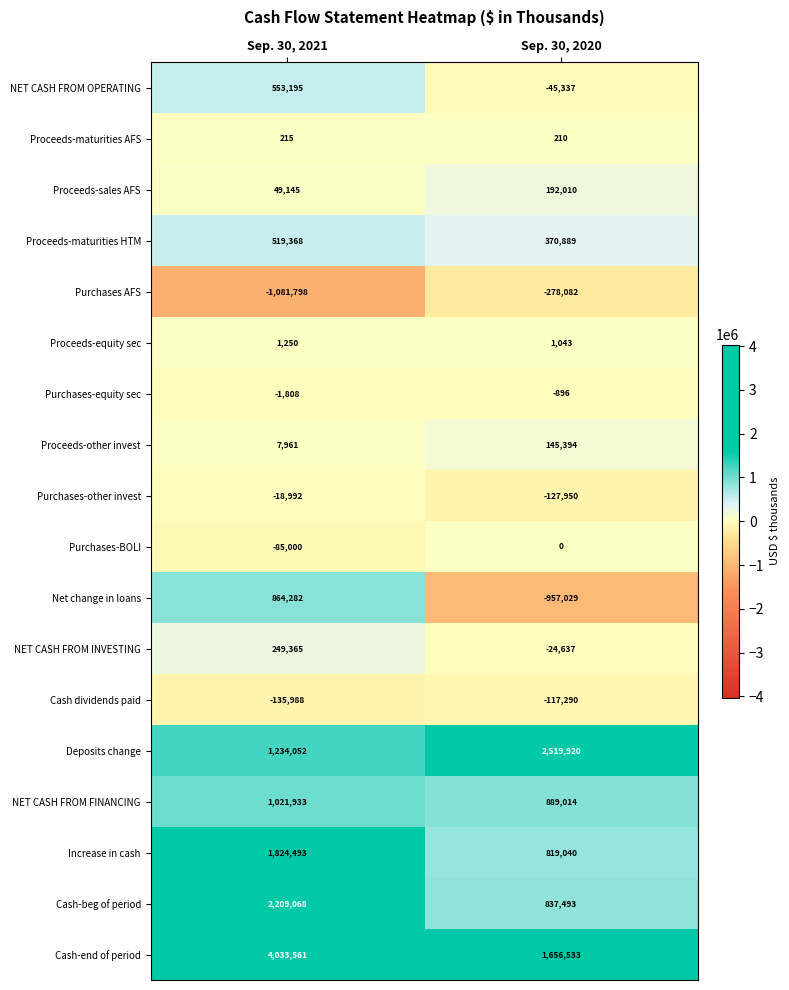

Rank the categories by Cash-end of period value from highest to lowest.

Sep. 30, 2021, Sep. 30, 2020